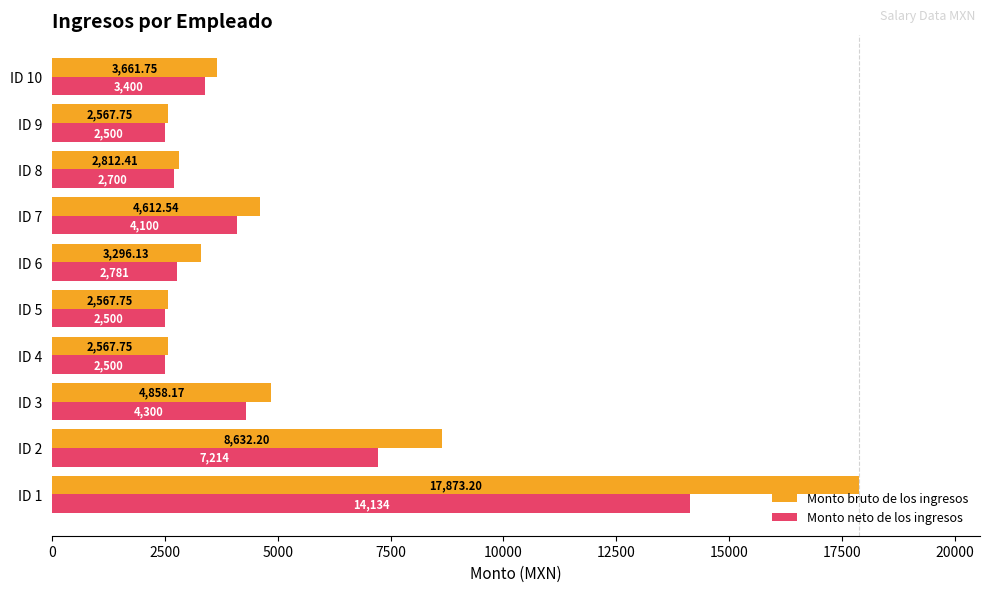

List the series in order of their peak value, highest first.

Monto bruto de los ingresos, Monto neto de los ingresos